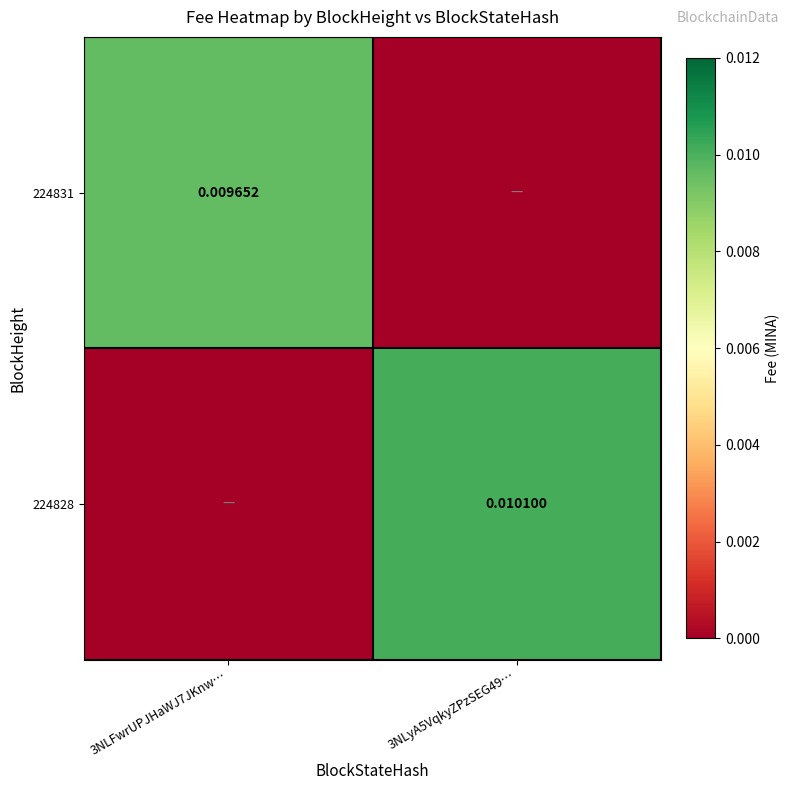

List the series in order of their peak value, lowest first.

224831, 224828